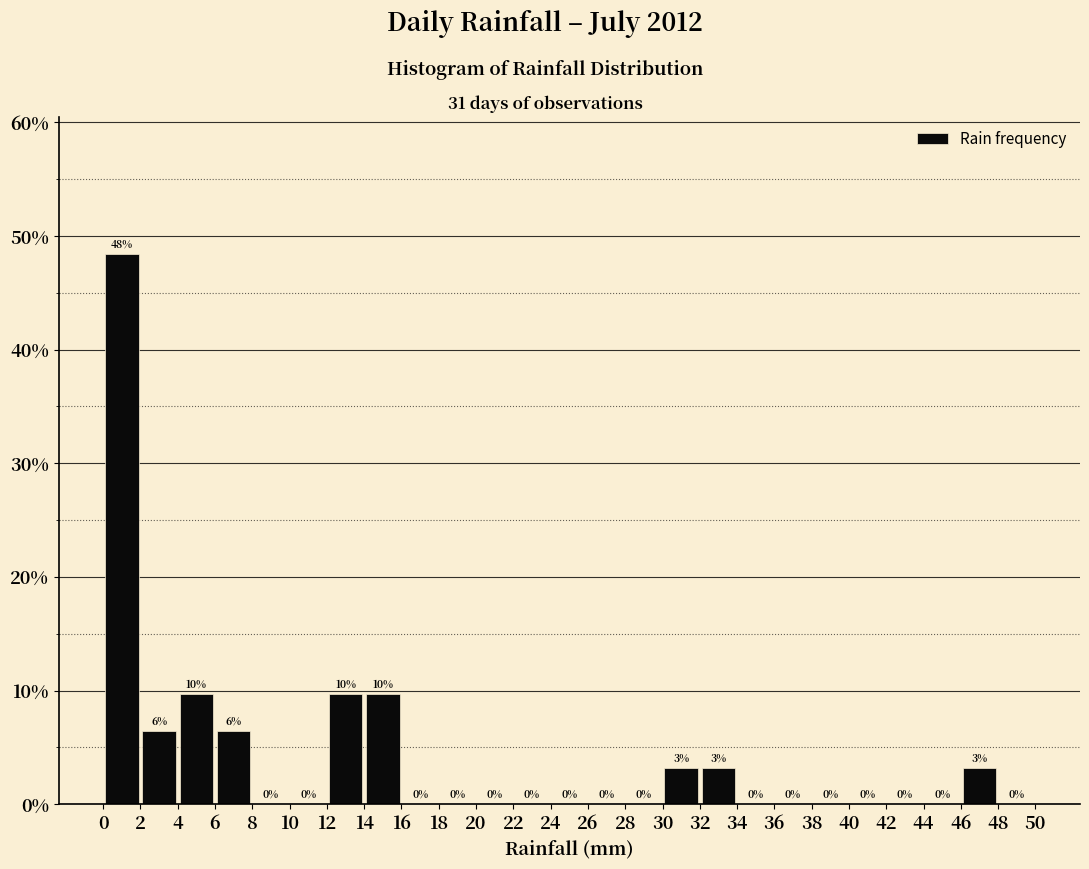

Which range on the x-axis has the tallest bar?

0 to 2